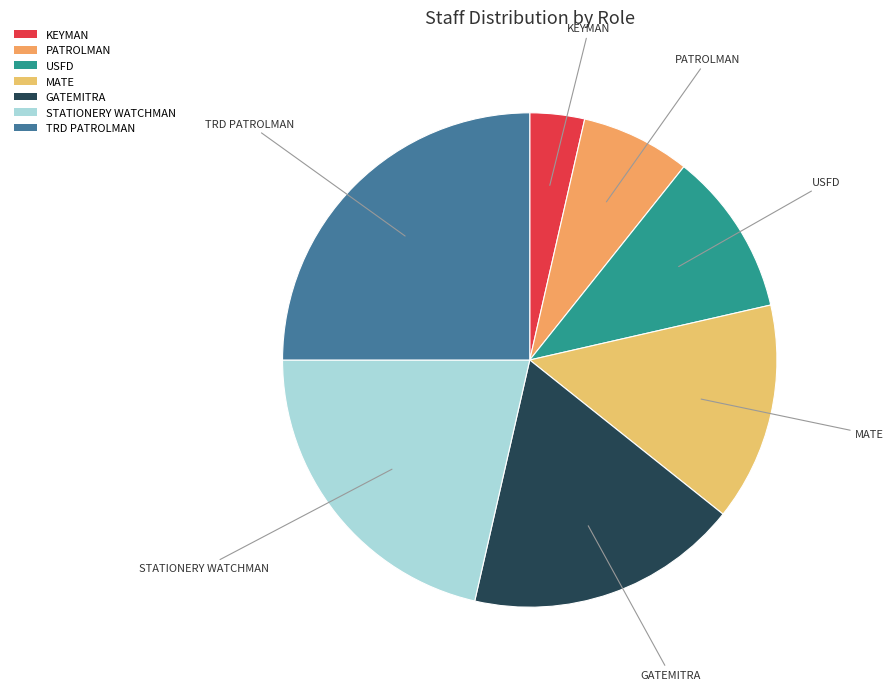

Is there any slice that represents more than half of the pie?

No